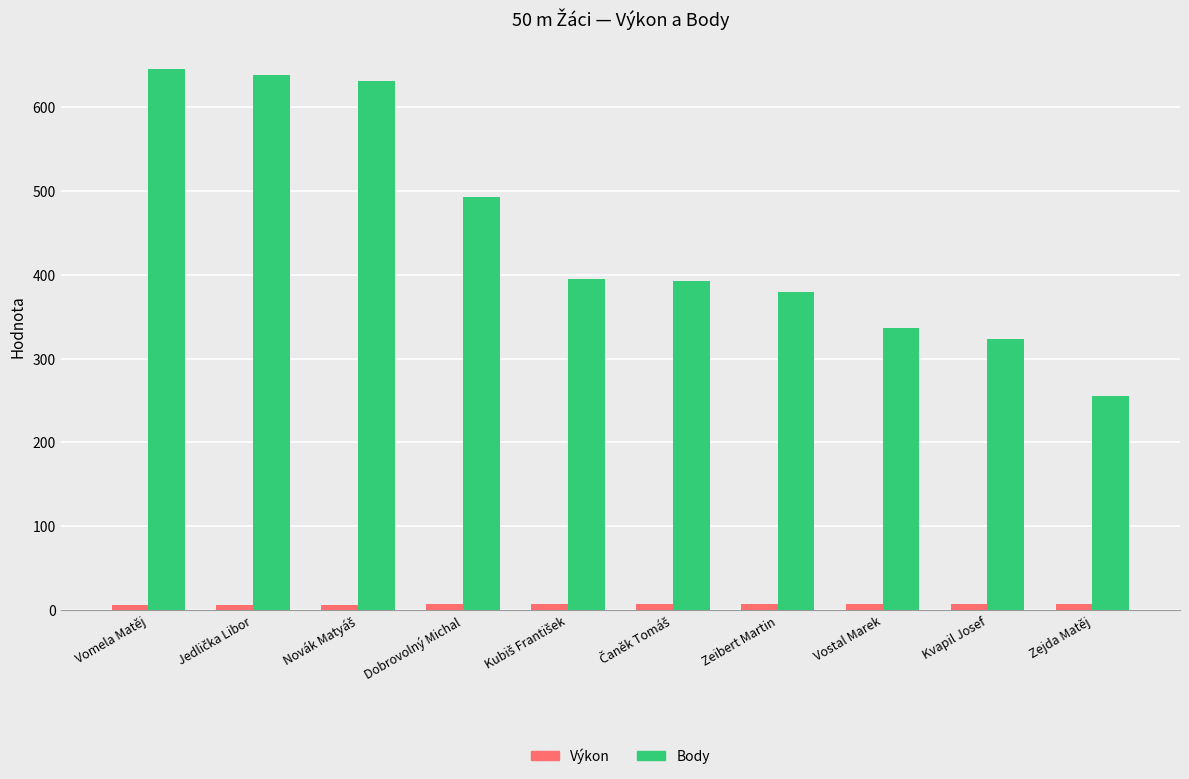

How many bars are there in each group?

2